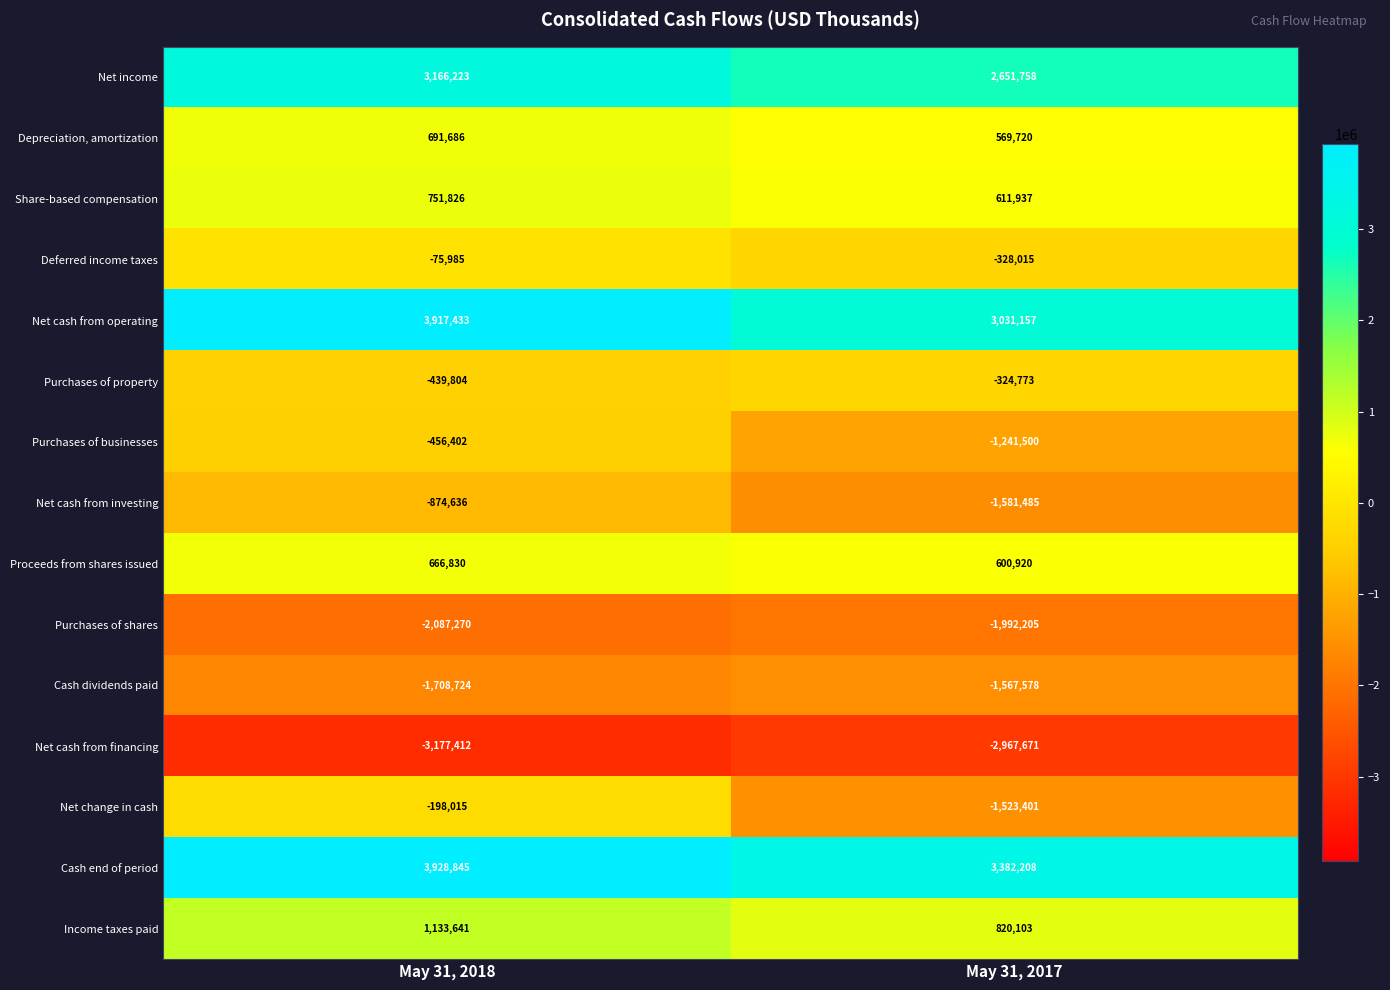

What is the sum of all Deferred income taxes values?

-404000